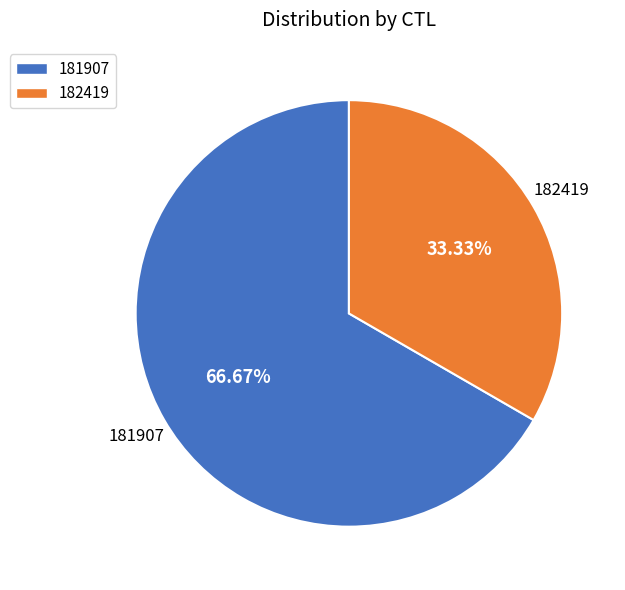

What is the smallest slice in the pie chart?

182419